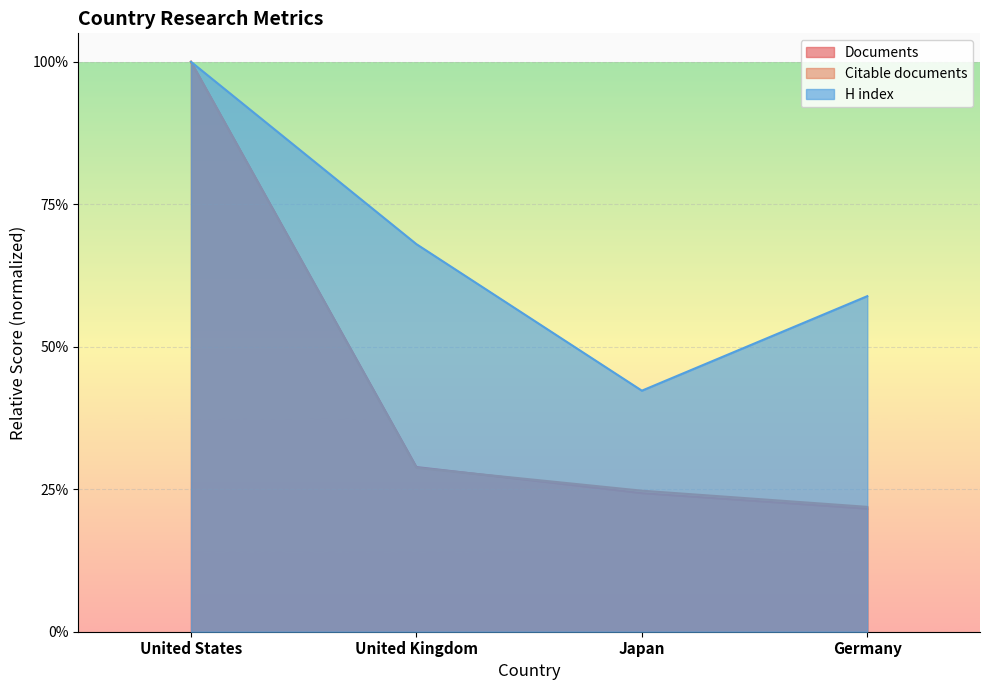

Which series has the largest range (max minus min)?

Documents